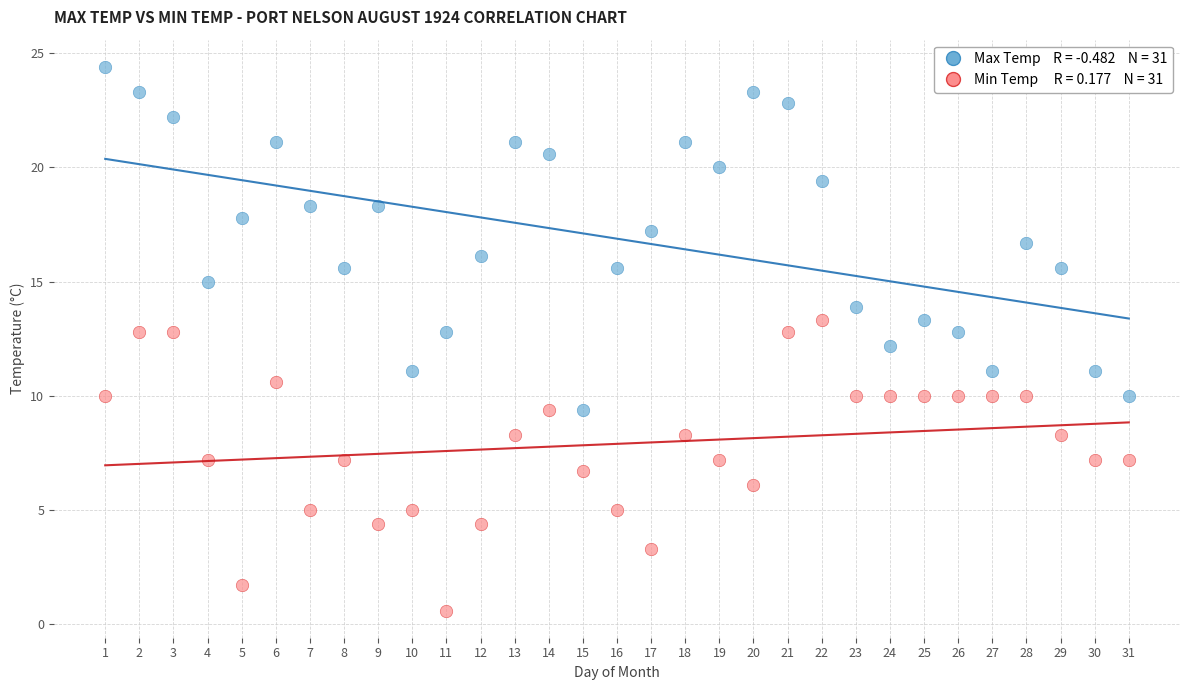

Across all data points, what is the range of X values (max minus min)?

30.0